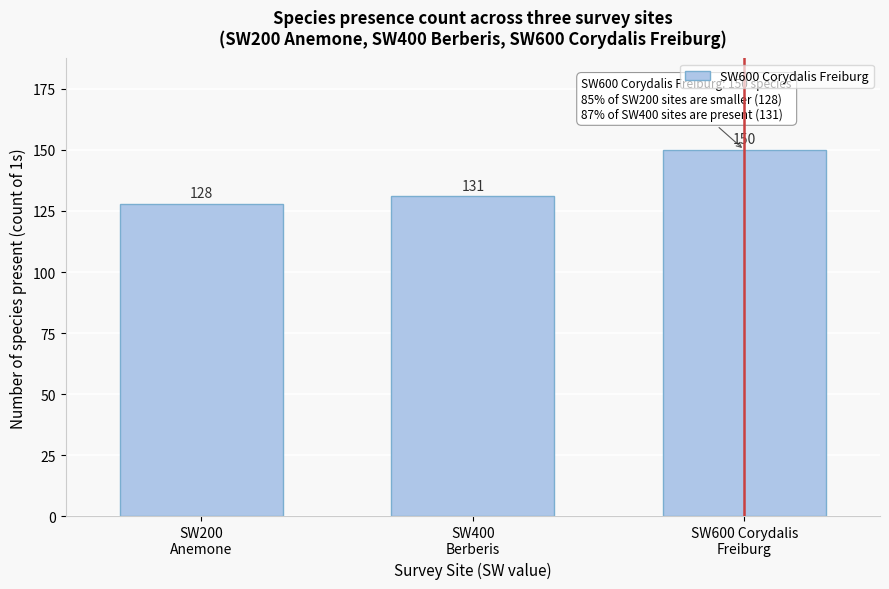

Reading right to left, transcribe all the data shown in this chart.

150	131	128